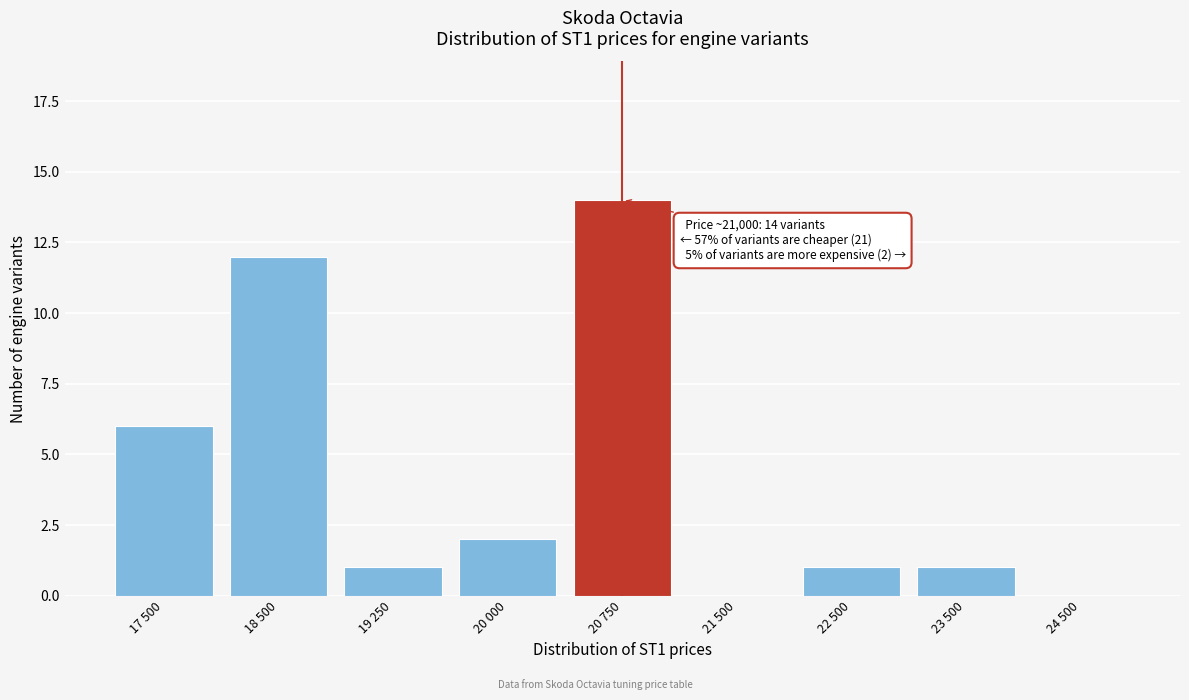

Reading left to right, what are all the values shown in this chart?

17 500=6	18 500=12	19 250=1	20 000=2	20 750=14	21 500=0	22 500=1	23 500=1	24 500=0